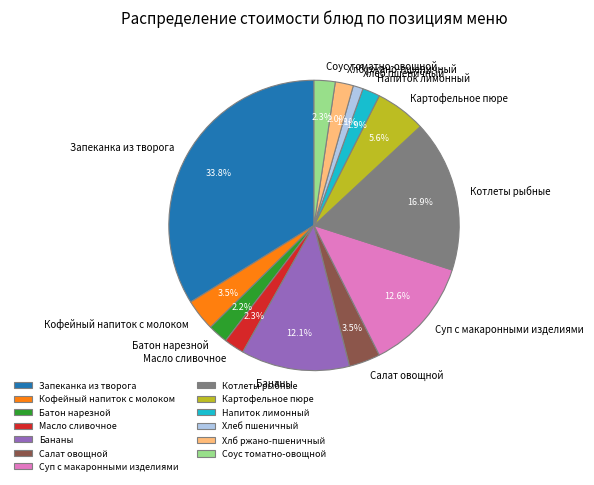

What percentage is the Напиток лимонный slice, to the nearest percent?

2%